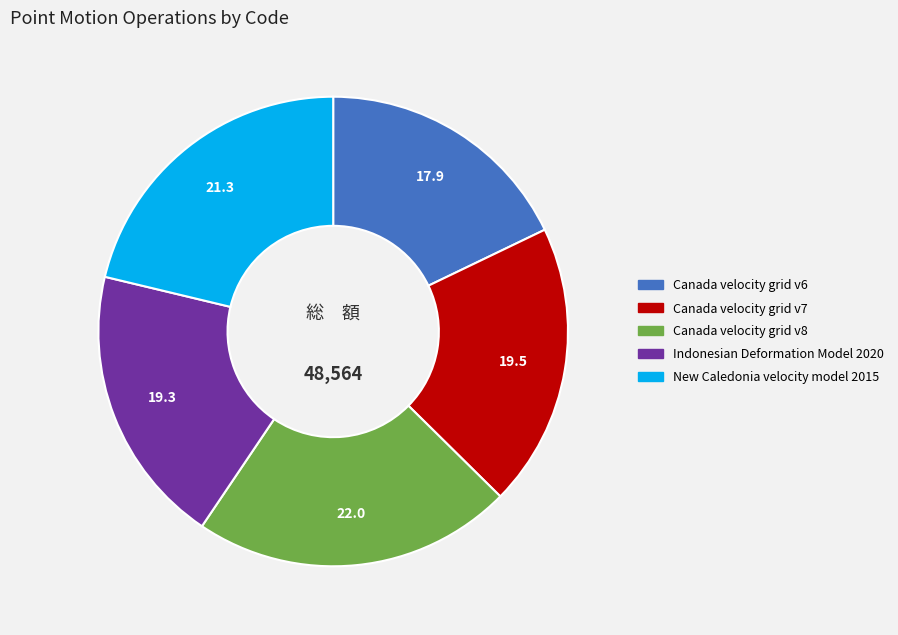

Is there a majority slice in this chart?

No